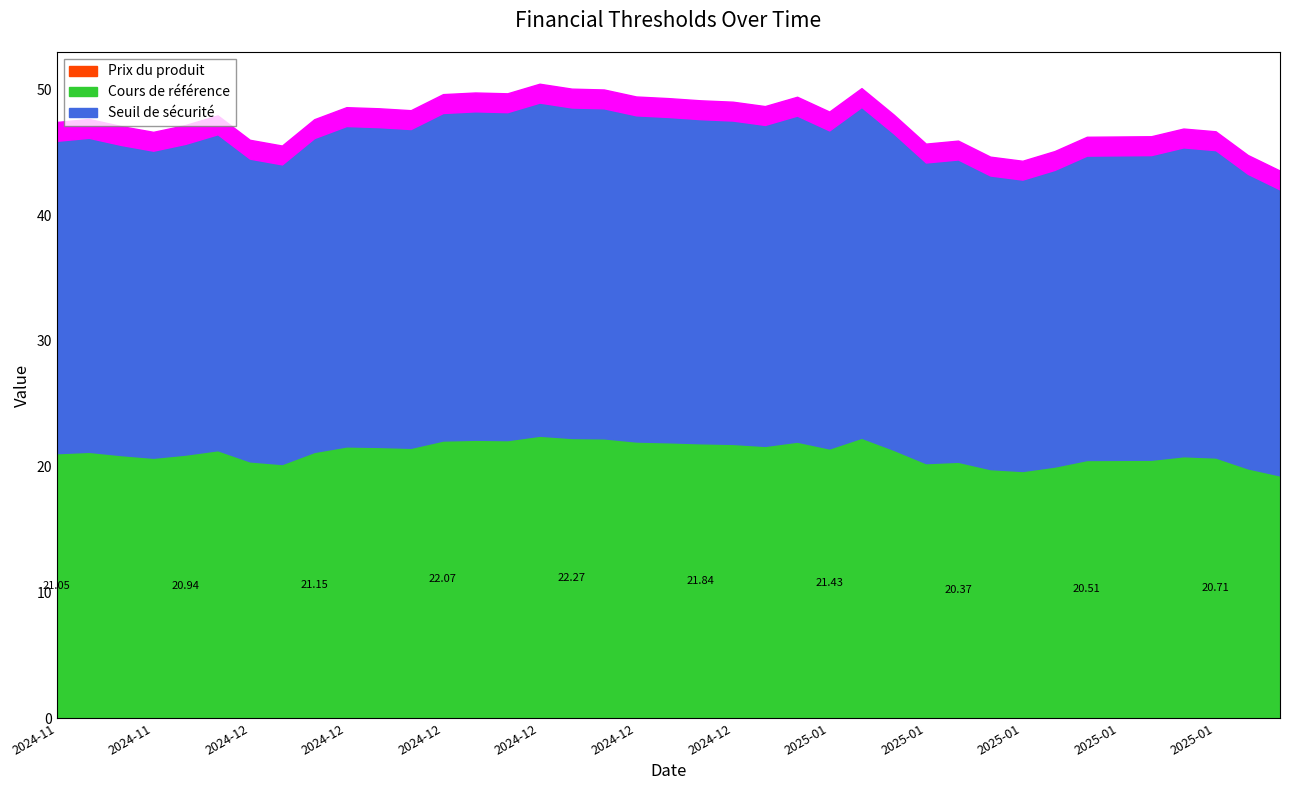

Which series has the widest spread of values?

Seuil de sécurité